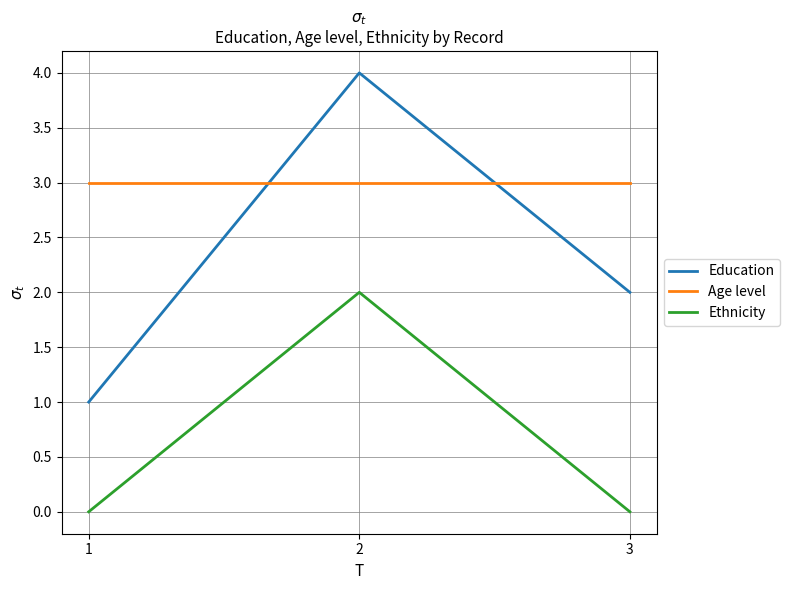

Does the chart have visible grid lines?

Yes